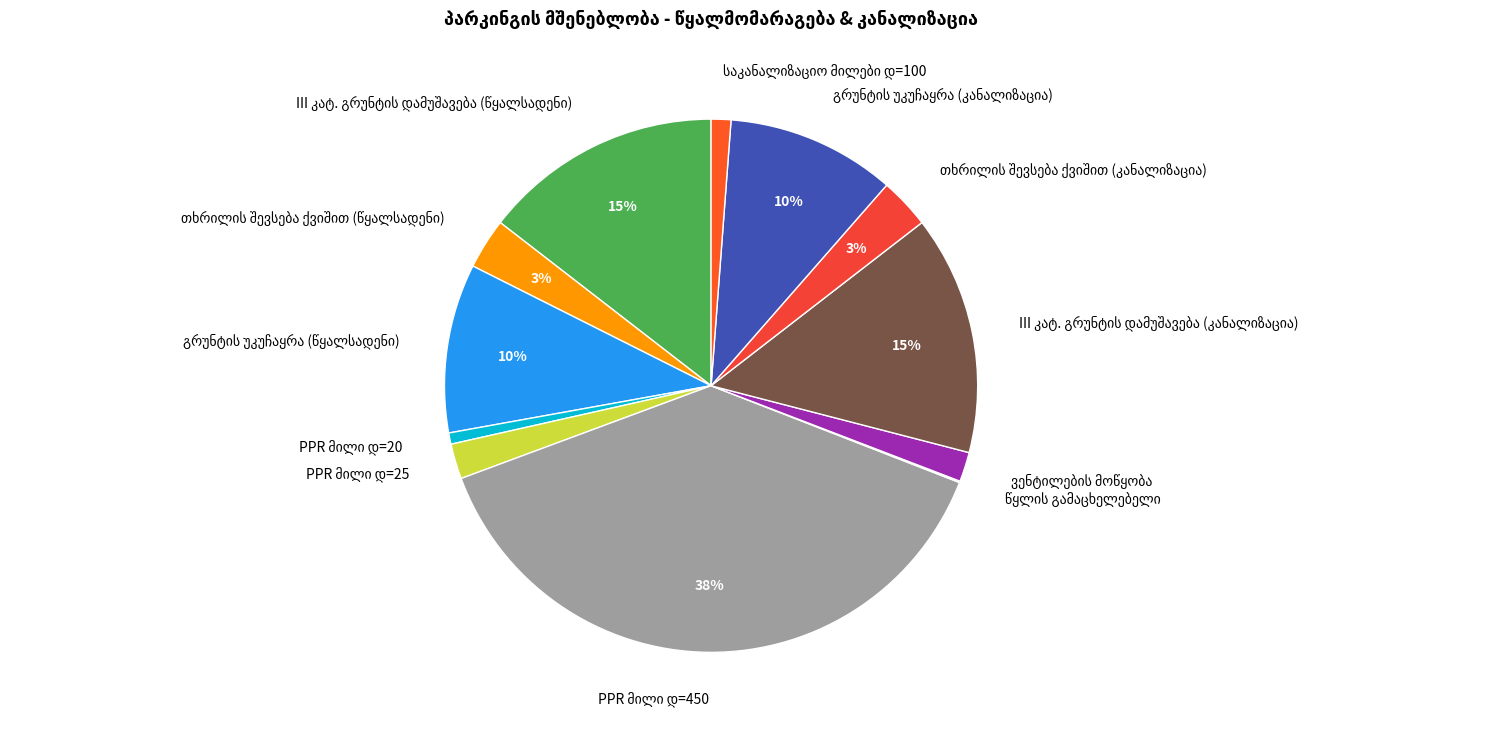

To the nearest percent, what is the difference between the largest and smallest slice percentages?

38%